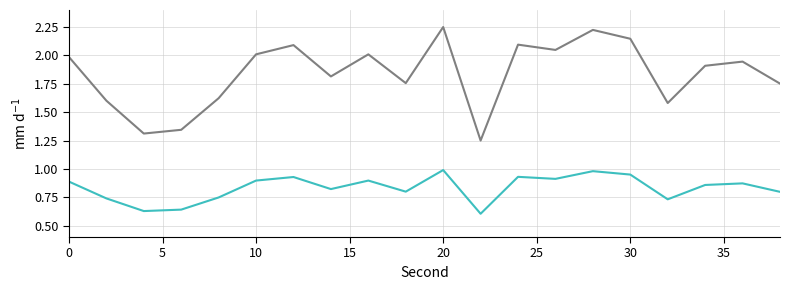

What is the total value across all series at 10?

2.9